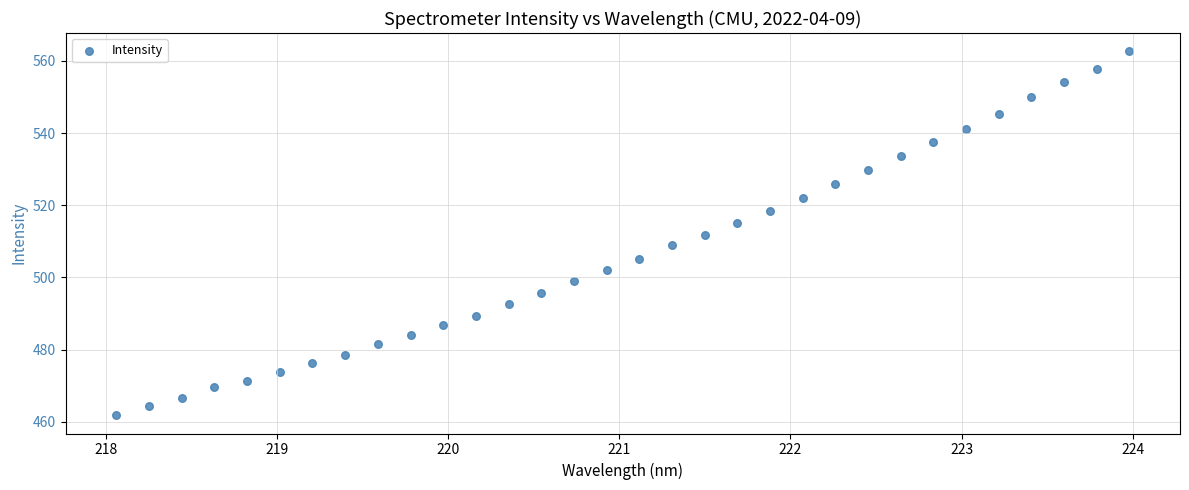

What is the range of X values (max minus min)?

5.9